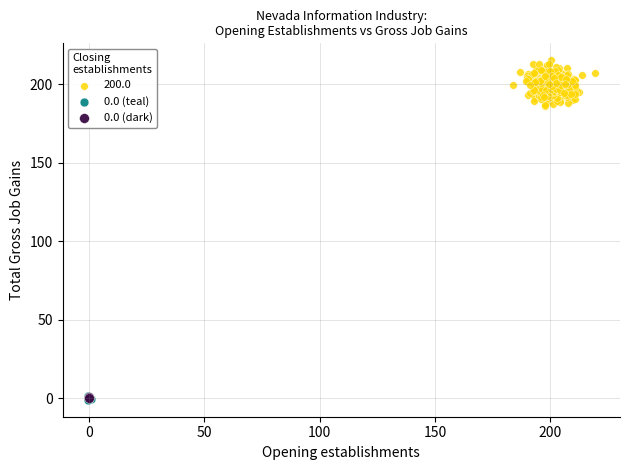

What are all the series names shown in the legend?

200.0, 0.0 (teal), 0.0 (dark)